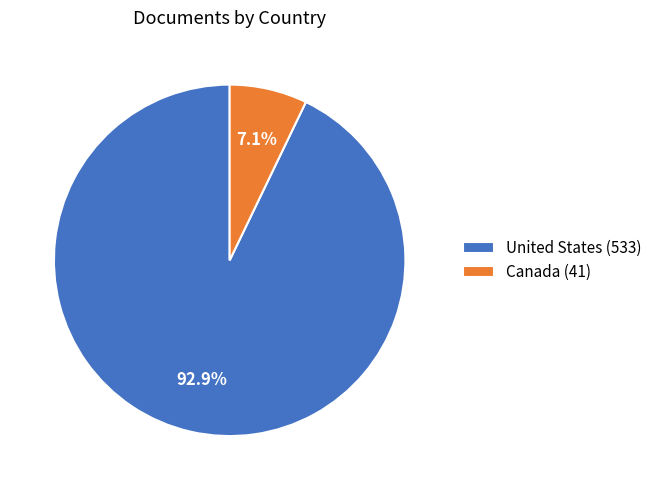

How much of the chart is everything except United States?

7.1%